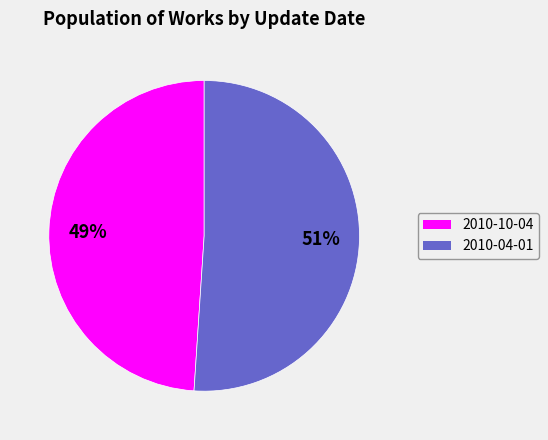

To the nearest percent, what is the combined percentage of 2010-04-01 and 2010-10-04?

100%